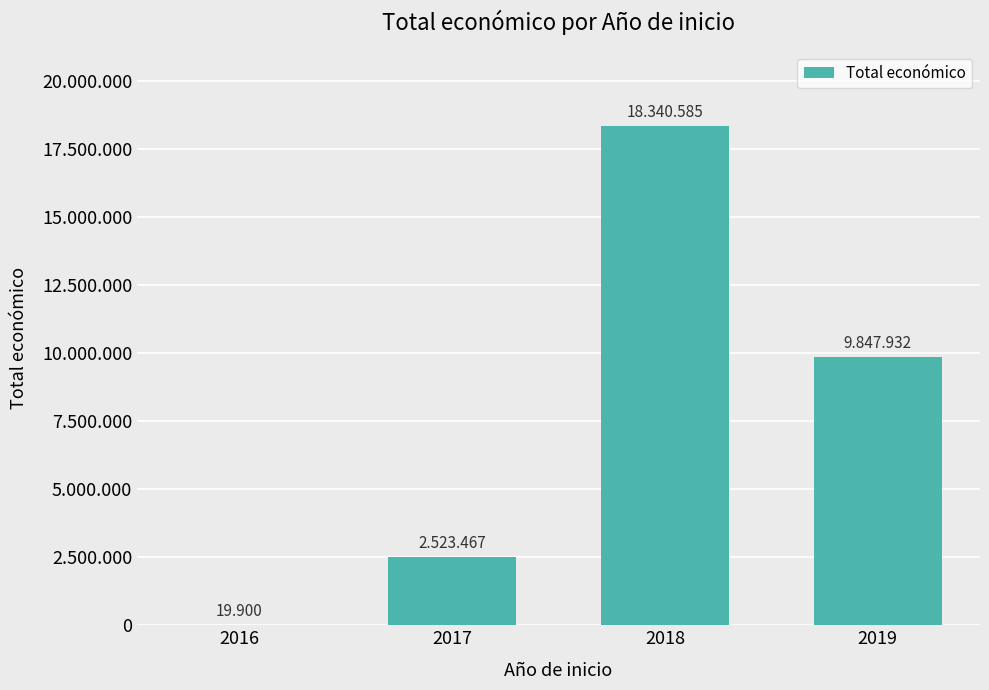

Are the bars horizontal?

No